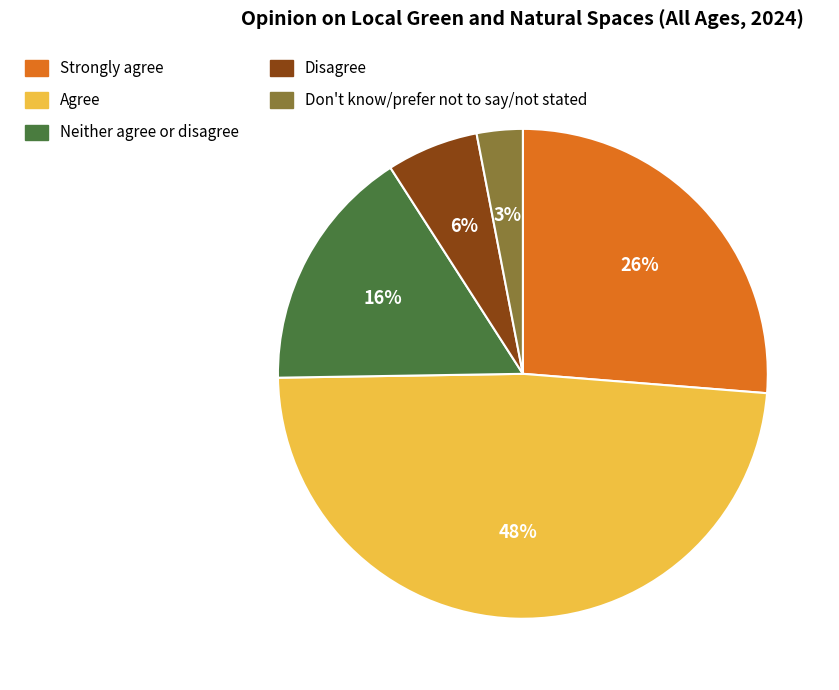

Is there a majority slice in this chart?

No